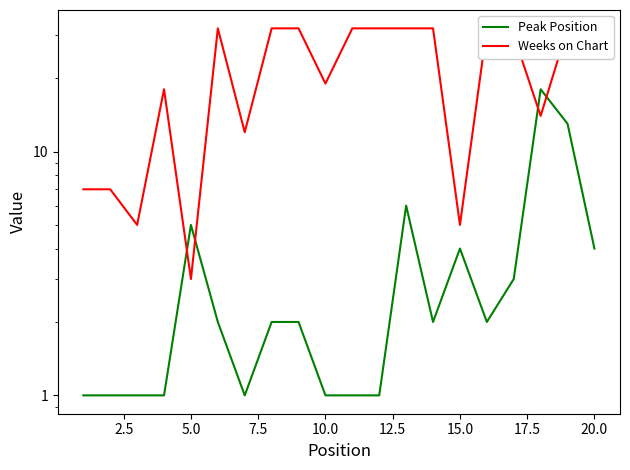

What are all the series names shown in the legend?

Peak Position, Weeks on Chart